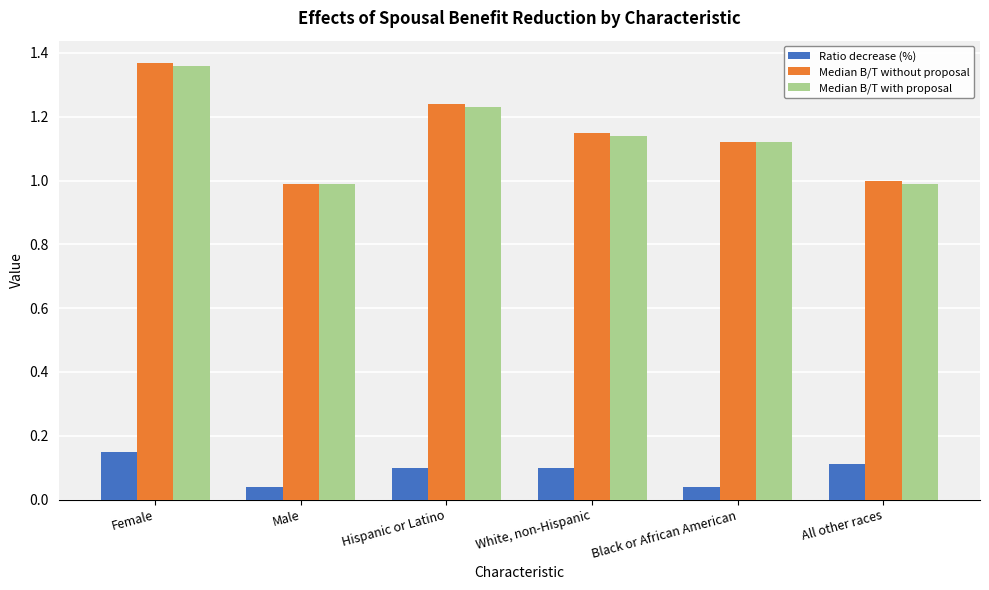

How many data points does each series have?

6